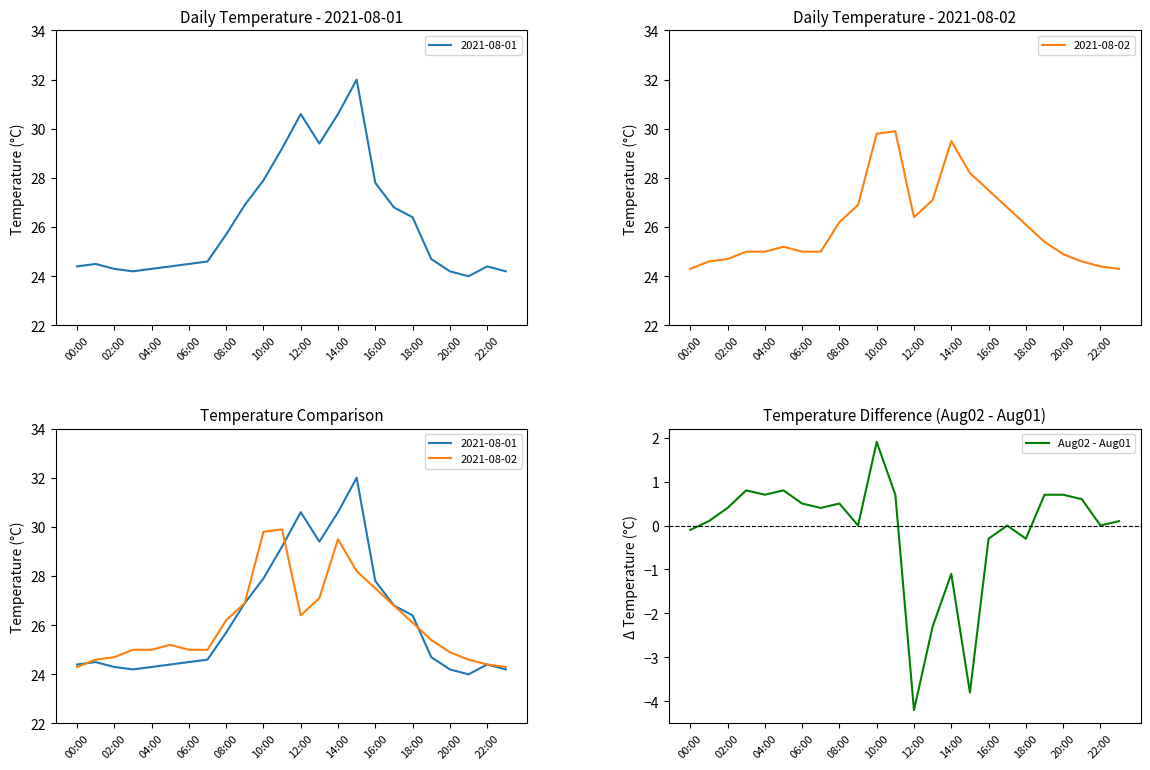

Which category has the lowest value in the Aug02 - Aug01 series?

12:00